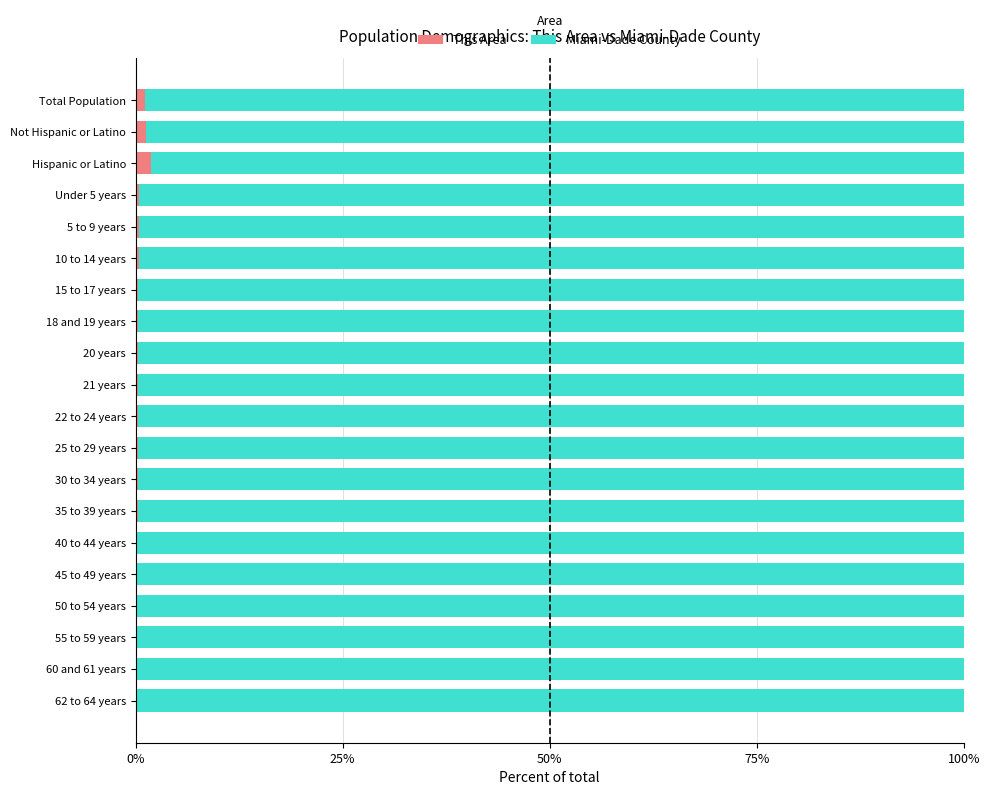

True or false: This Area has a value of 0.2 at 50 to 54 years.

True